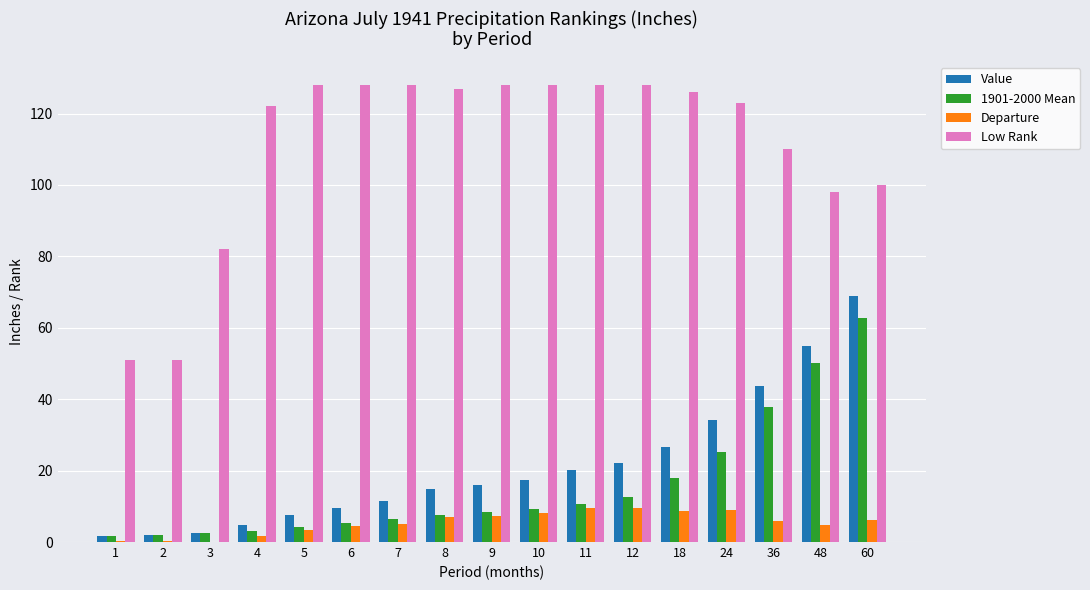

The value of Departure at 10 is 8.0. True or false?

True